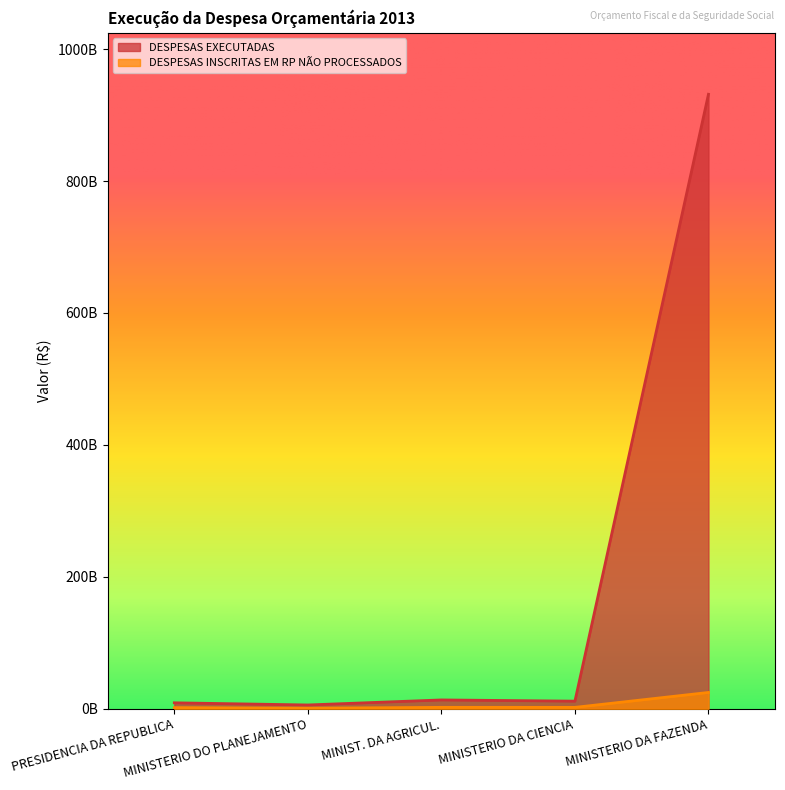

At which category does DESPESAS INSCRITAS EM RP NÃO PROCESSADOS reach its first local valley?

MINISTERIO DO PLANEJAMENTO